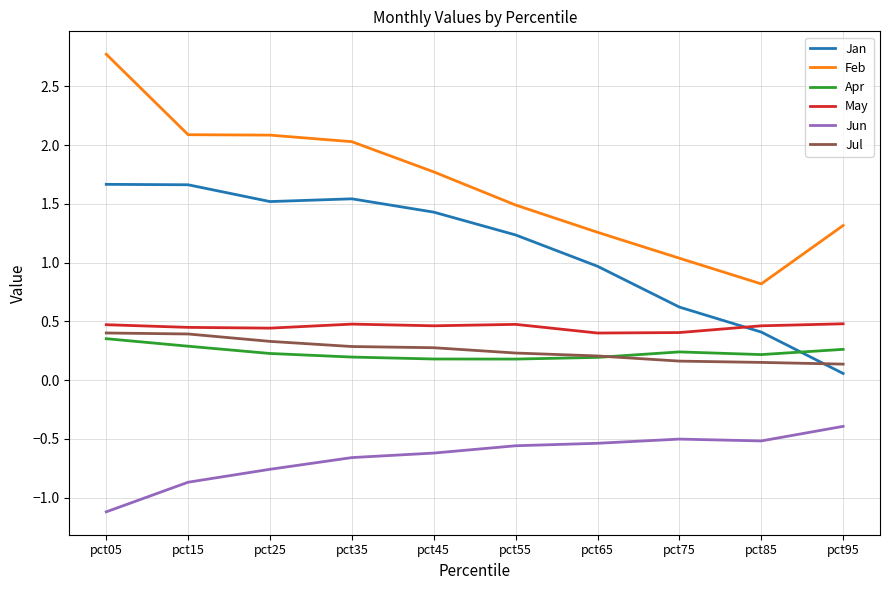

What is the difference between the highest and lowest values at pct15?

3.0